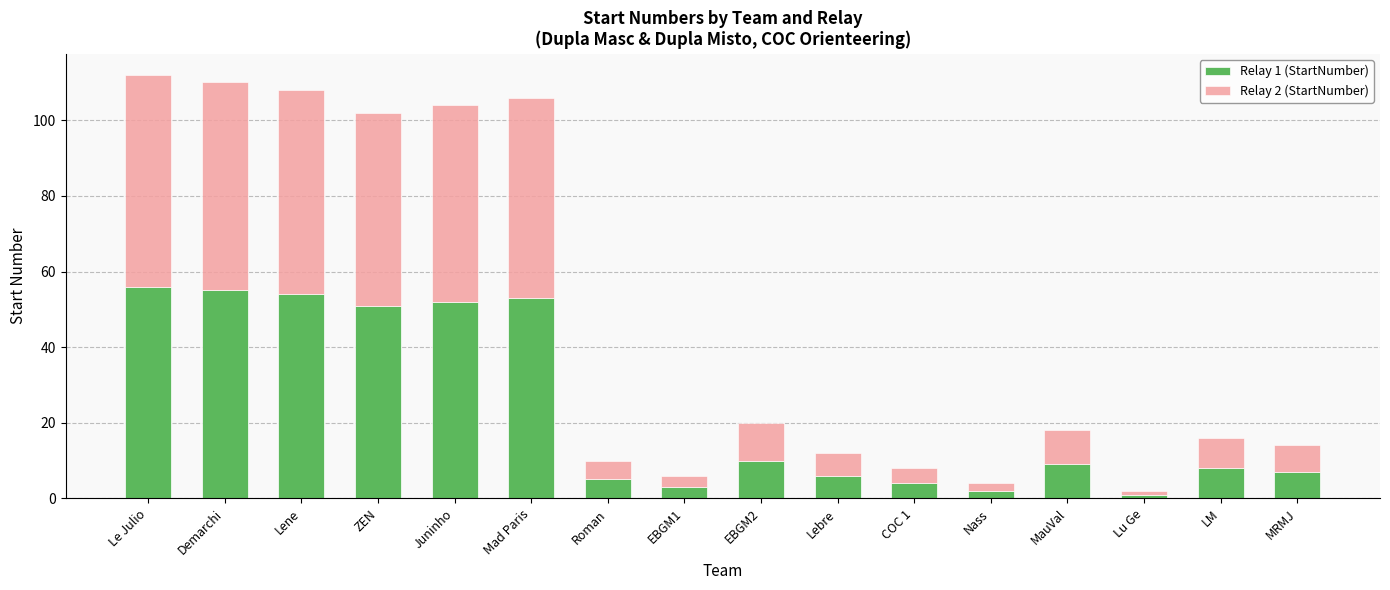

What is the total value across all series at LM?

16